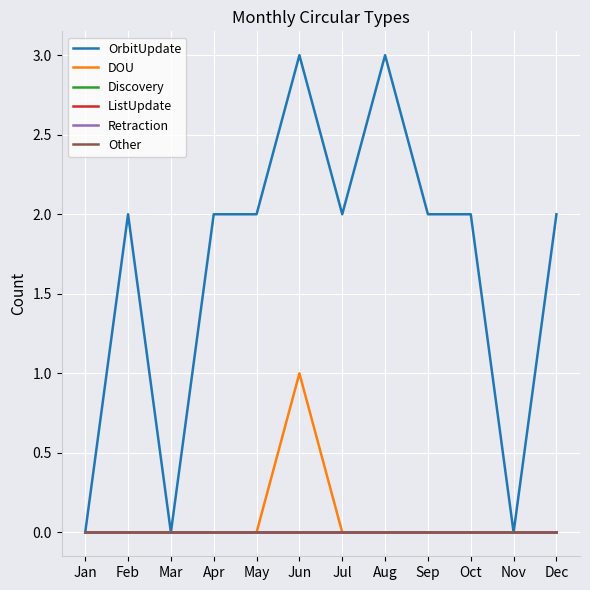

Which series has the largest total across all categories?

OrbitUpdate